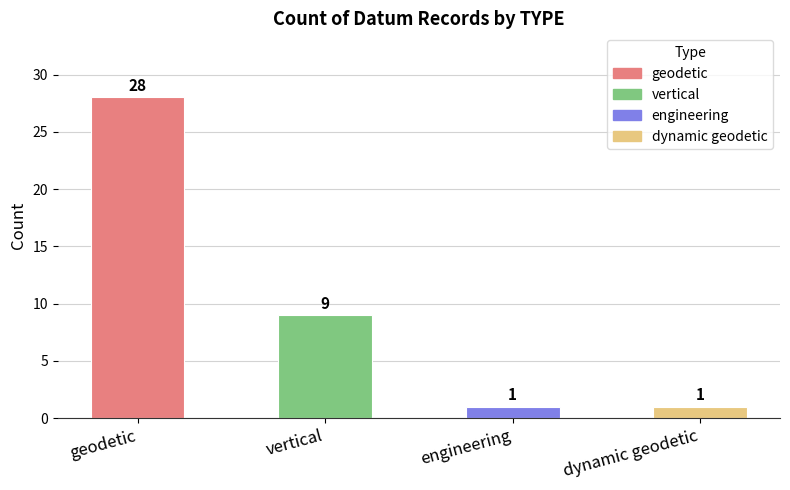

How many values are between 1 and 28?

4